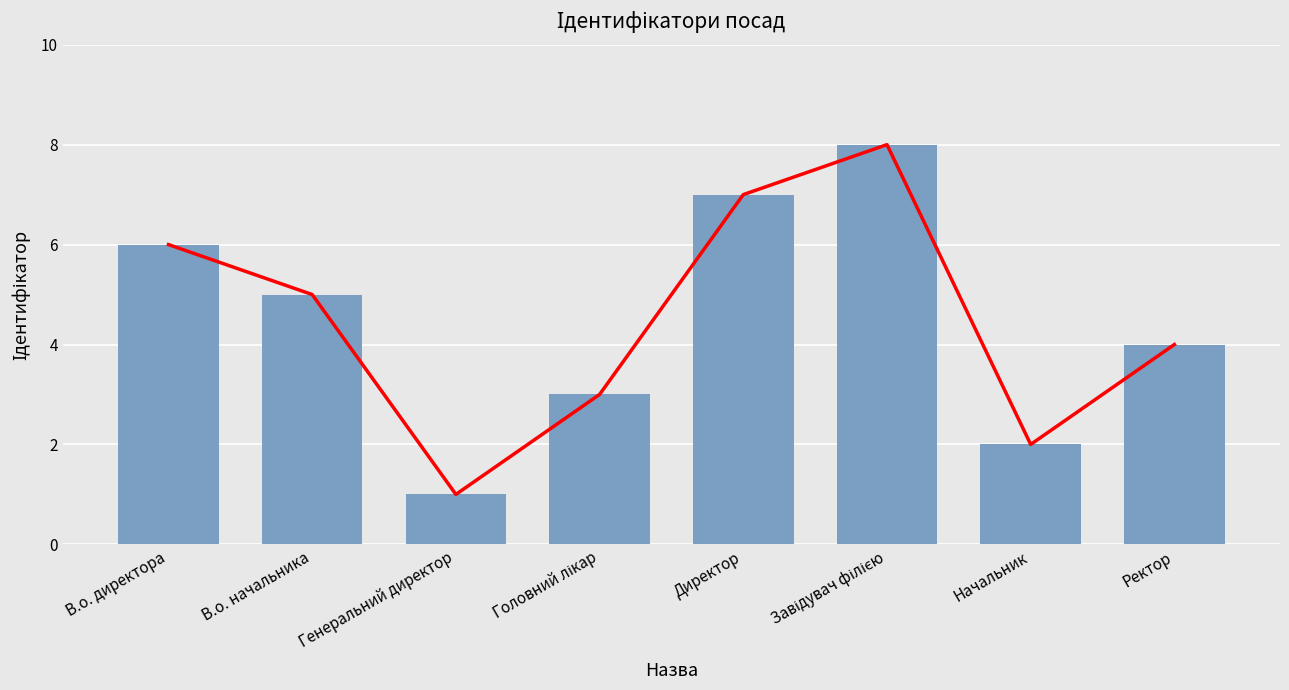

What is the difference between the values at Головний лікар and Начальник?

1